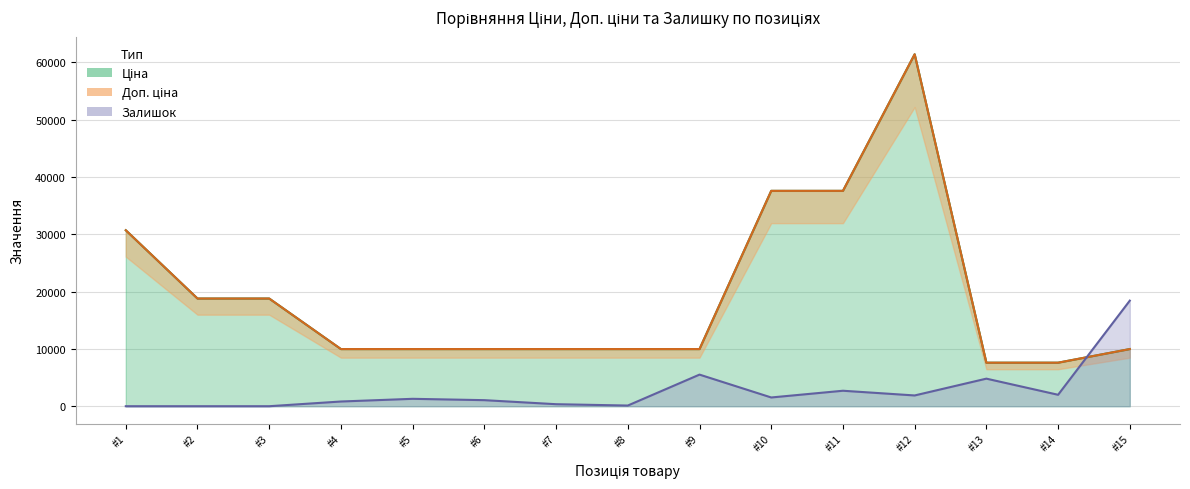

How many intersections are there between Ціна and Залишок?

1